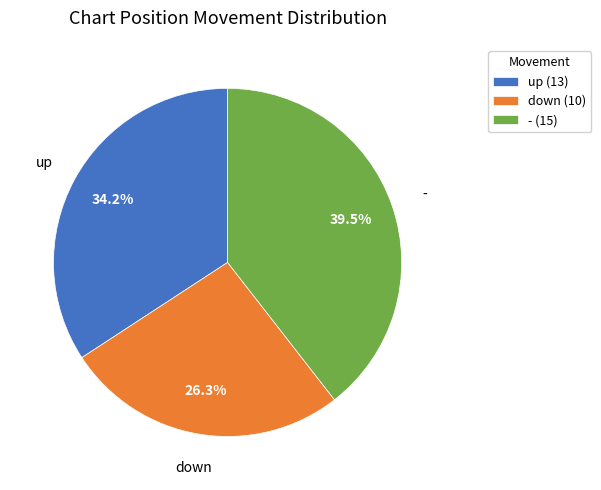

To the nearest percent, what is the difference between the largest and smallest slice percentages?

13%